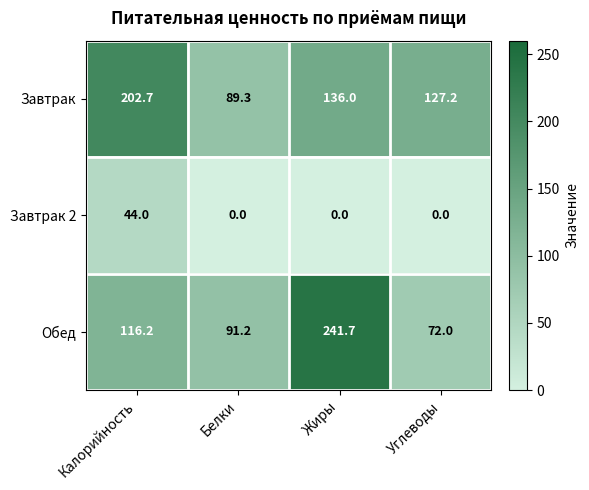

The value of Обед at Углеводы is 72.0. True or false?

True